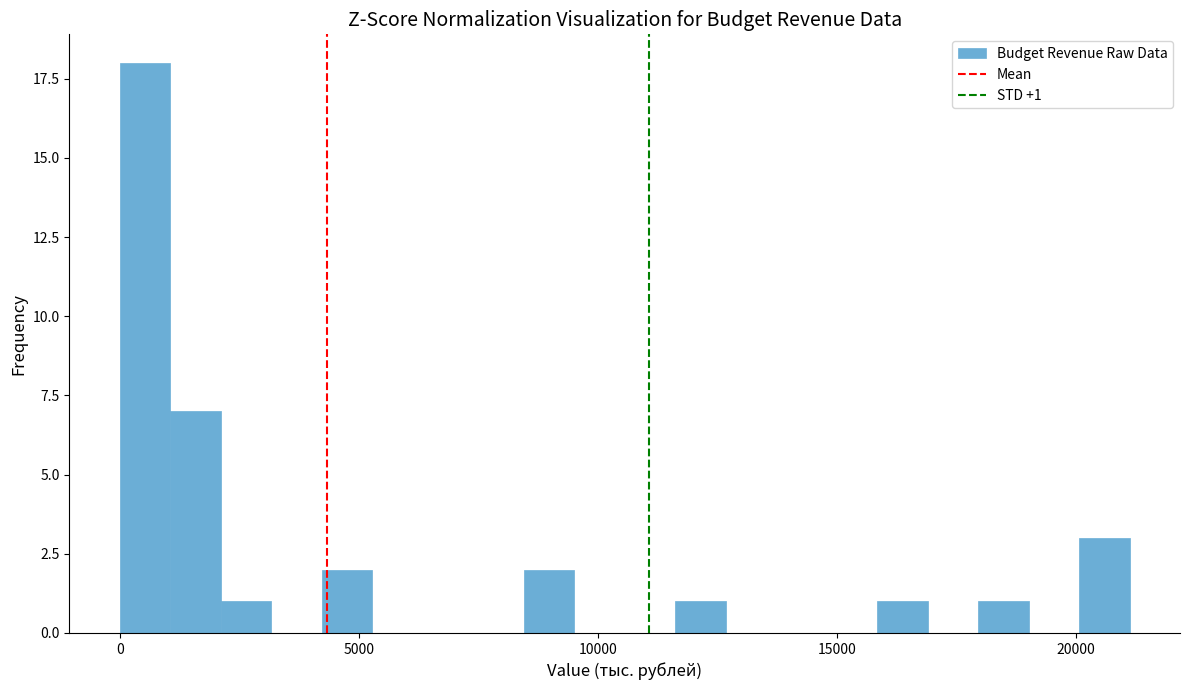

Read against the x-axis, roughly where is the centre of the tallest bar?

500